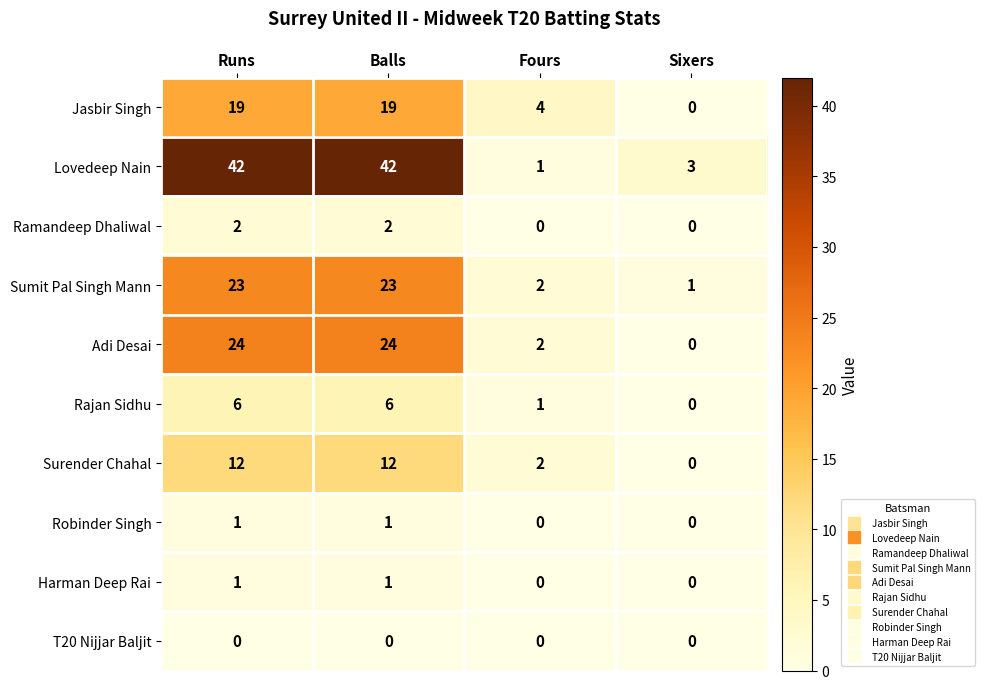

What is the maximum value for Surender Chahal?

12